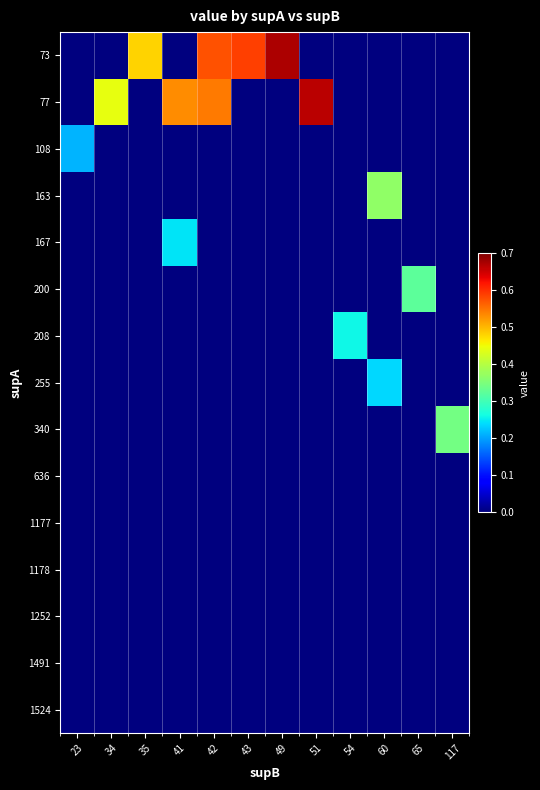

How many distinct data groups are displayed?

15